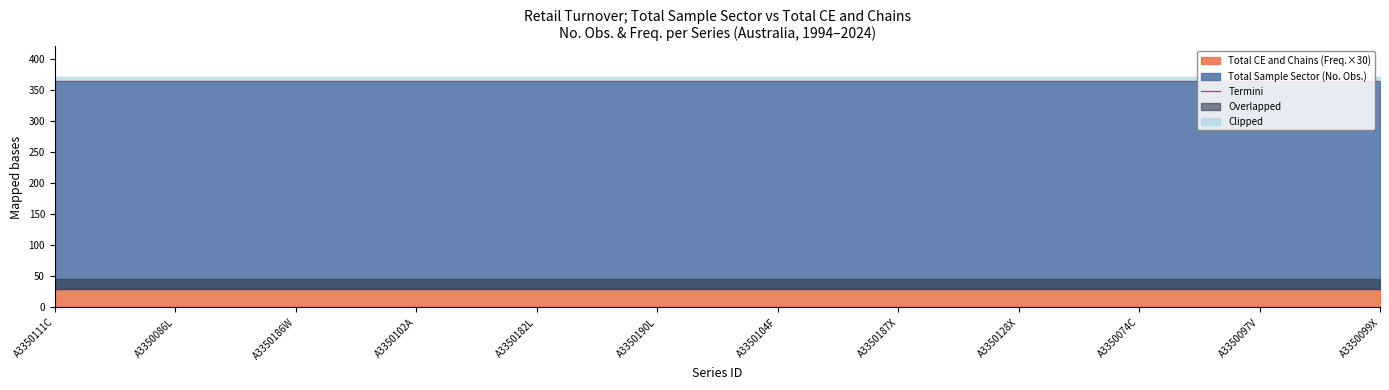

True or false: Total Sample Sector and Total CE and Chains intersect in this chart.

False